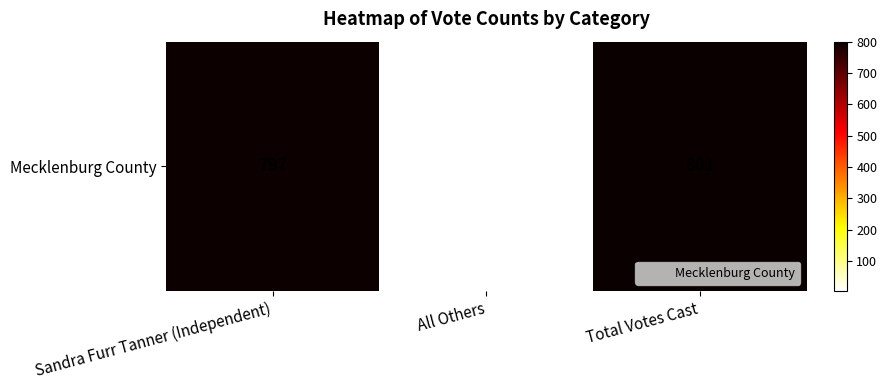

What is the sum of the values at Sandra Furr Tanner (Independent) and Total Votes Cast?

1598